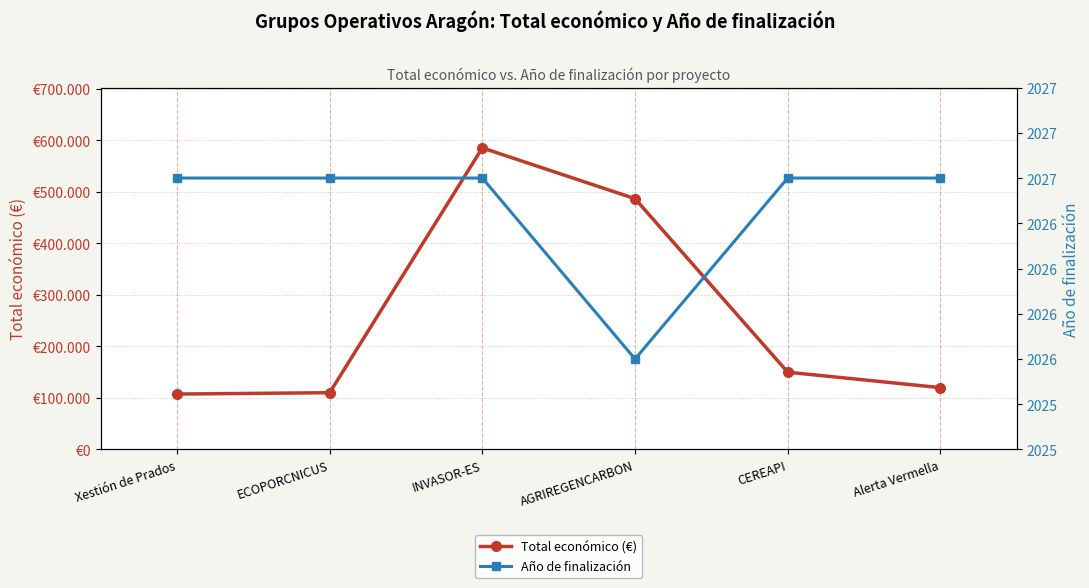

Rank the series by their average value, from highest to lowest.

Total económico (€), Año de finalización